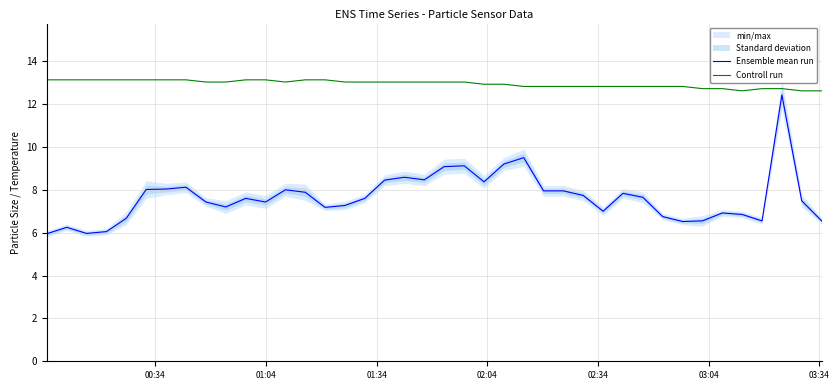

List the series in order of their peak value, highest first.

Controll run, Ensemble mean run